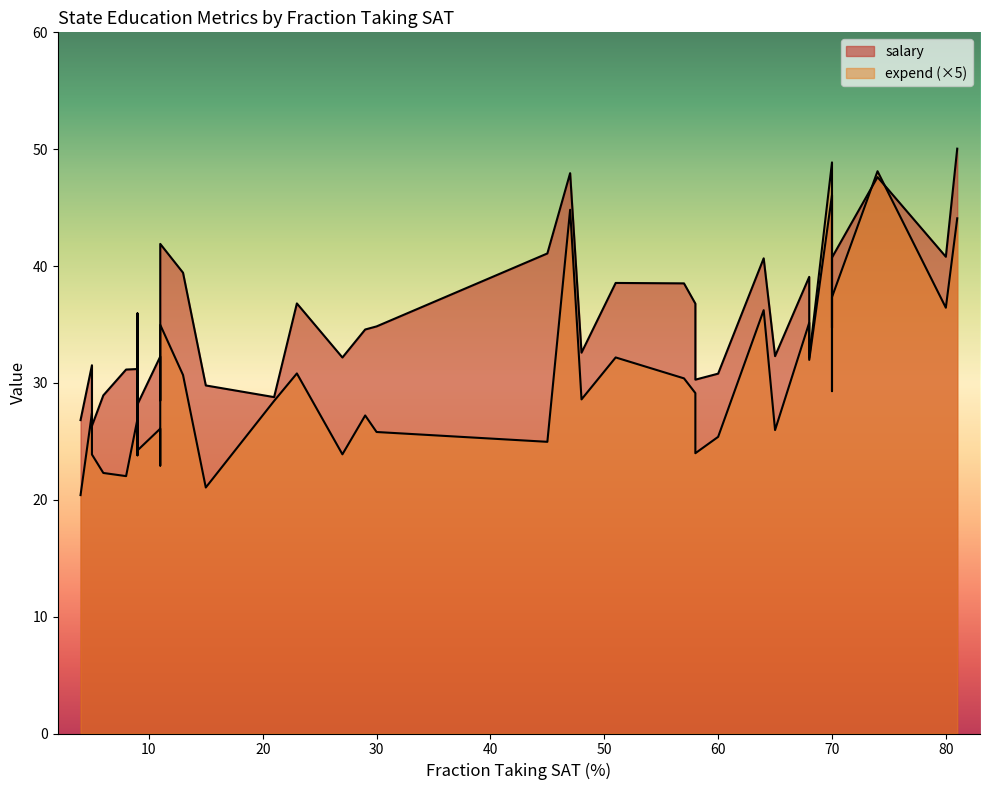

What is the approximate value of salary at 13?

39.4